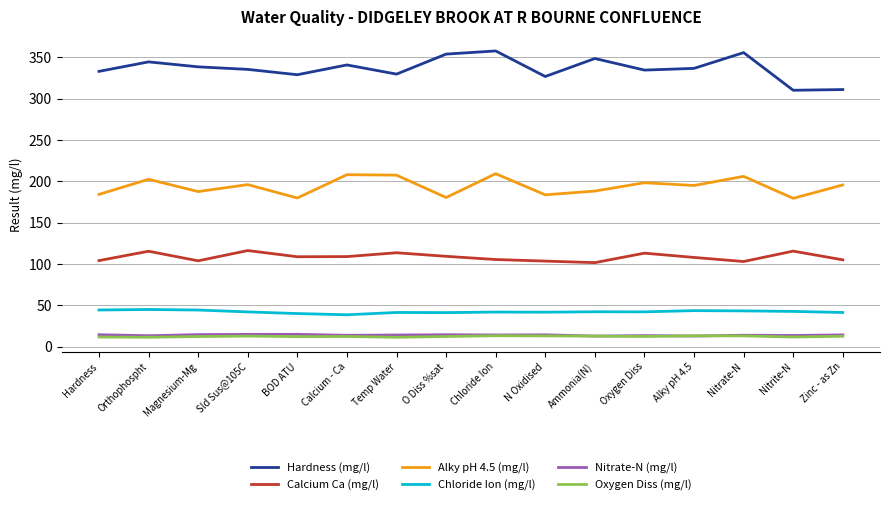

At Zinc - as Zn, list the series in order from smallest to largest.

Oxygen Diss (mg/l), Nitrate-N (mg/l), Chloride Ion (mg/l), Calcium Ca (mg/l), Alky pH 4.5 (mg/l), Hardness (mg/l)